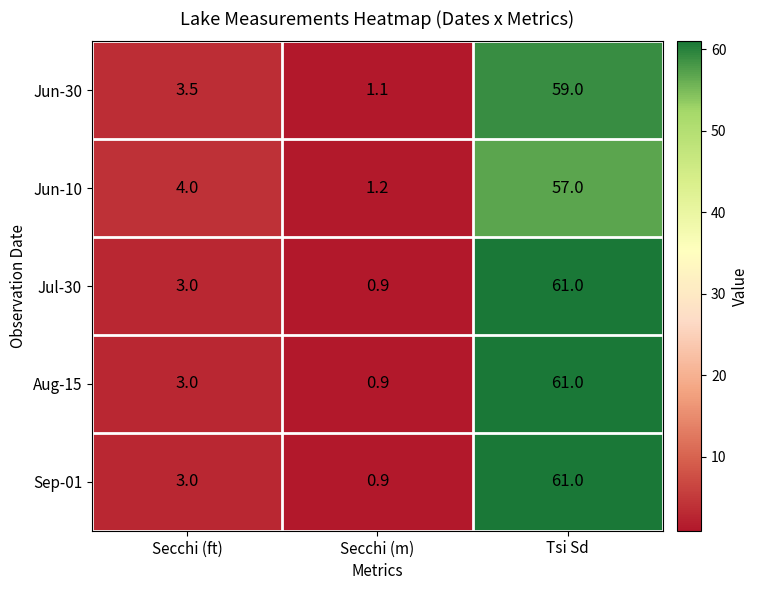

What is the total value across all series at Secchi (ft)?

16.5